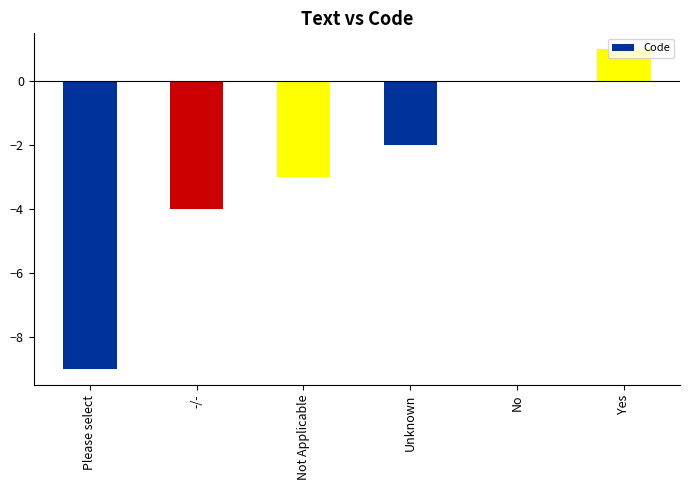

Count the number of categories in the chart.

6